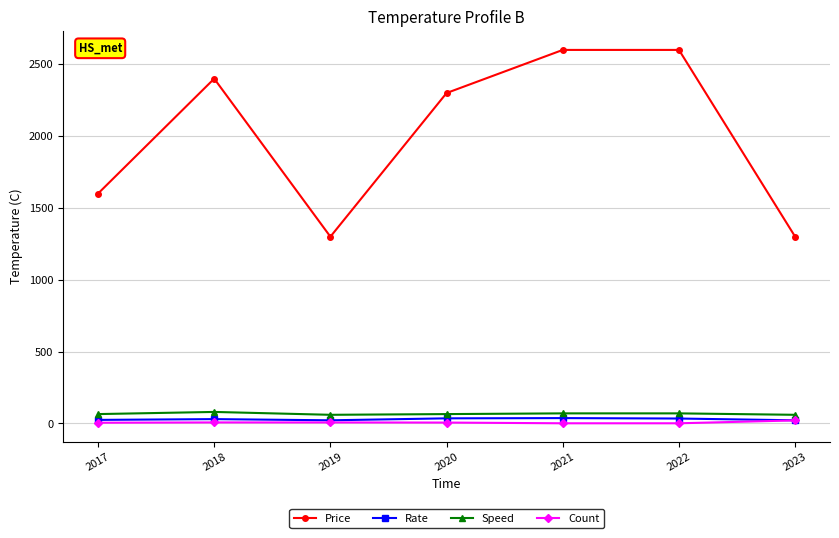

True or false: Rate and Price intersect in this chart.

False